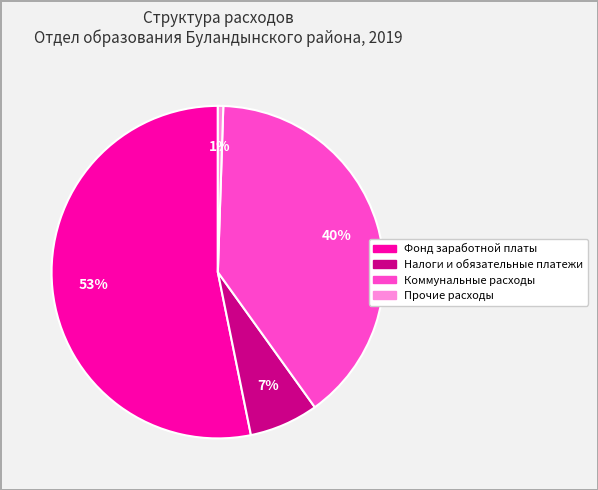

True or false: Фонд заработной платы accounts for 41% of the total.

False